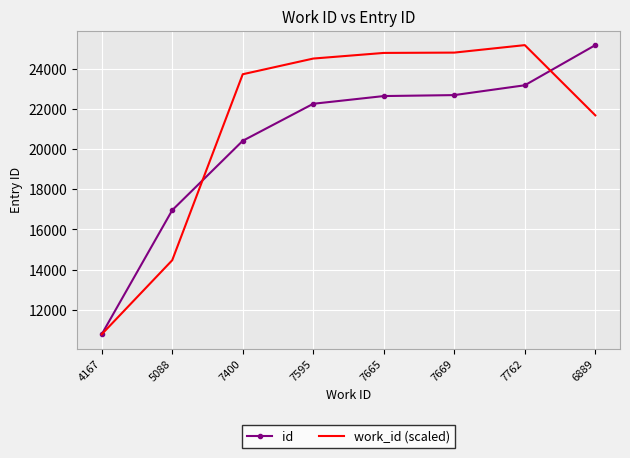

Which series has the largest total across all categories?

work_id (scaled)